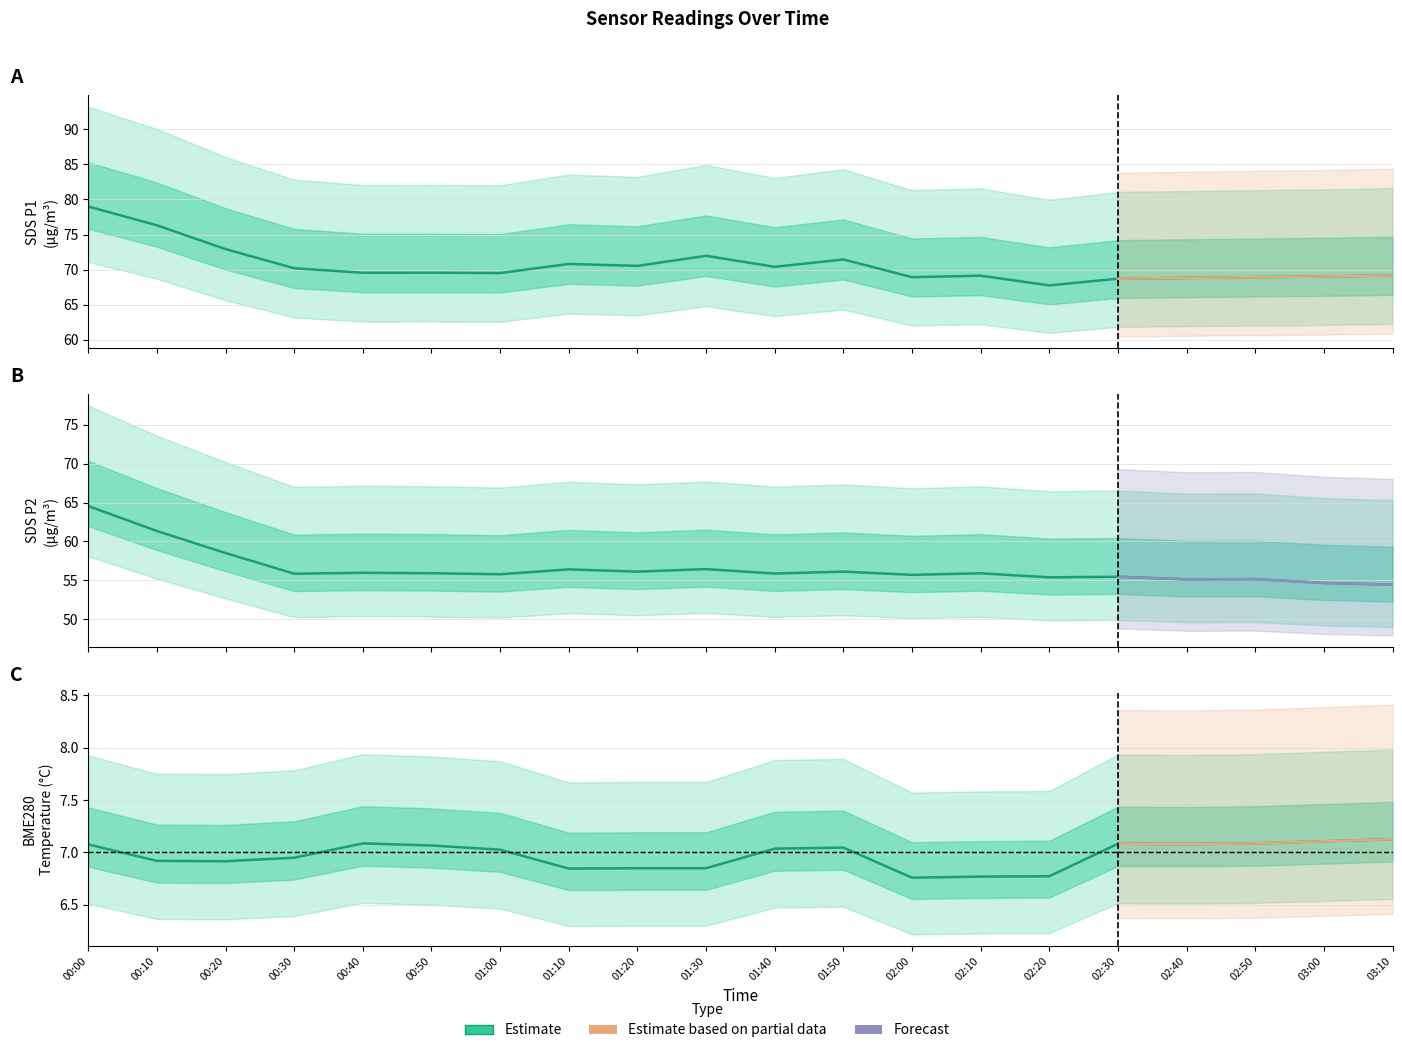

What is the smallest value displayed?

6.2